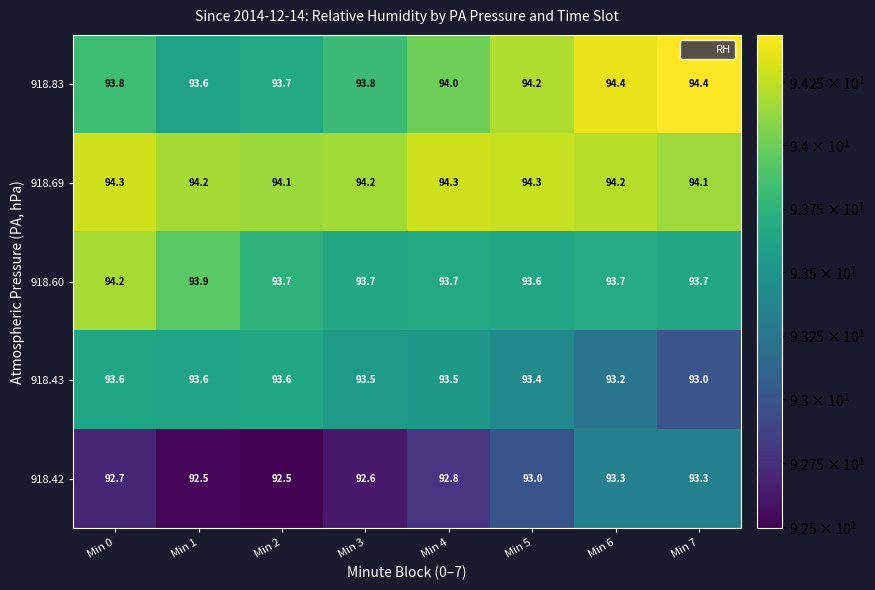

True or false: 918.43 has a value of 93.5 at Min 3.

True